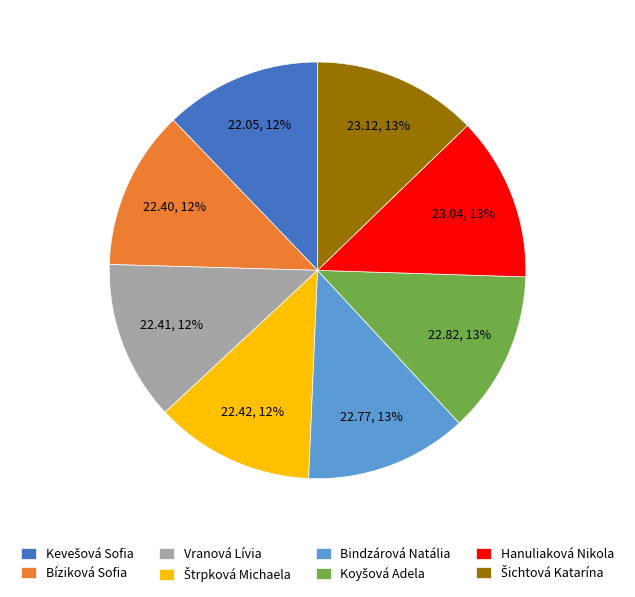

To the nearest percent, what is the average slice percentage?

12%